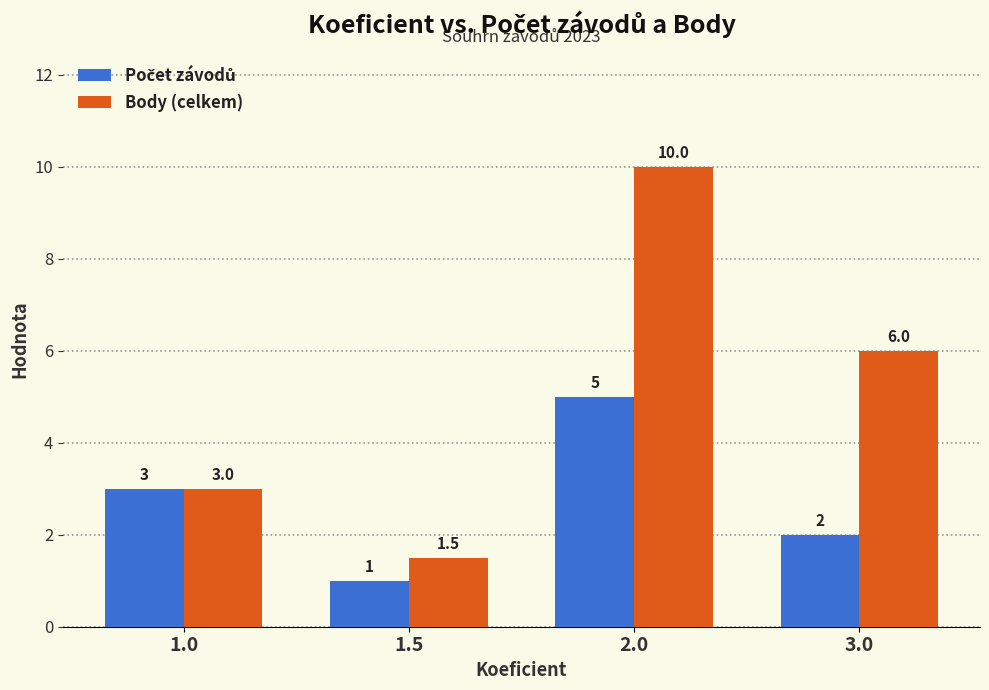

Are the bars horizontal?

No